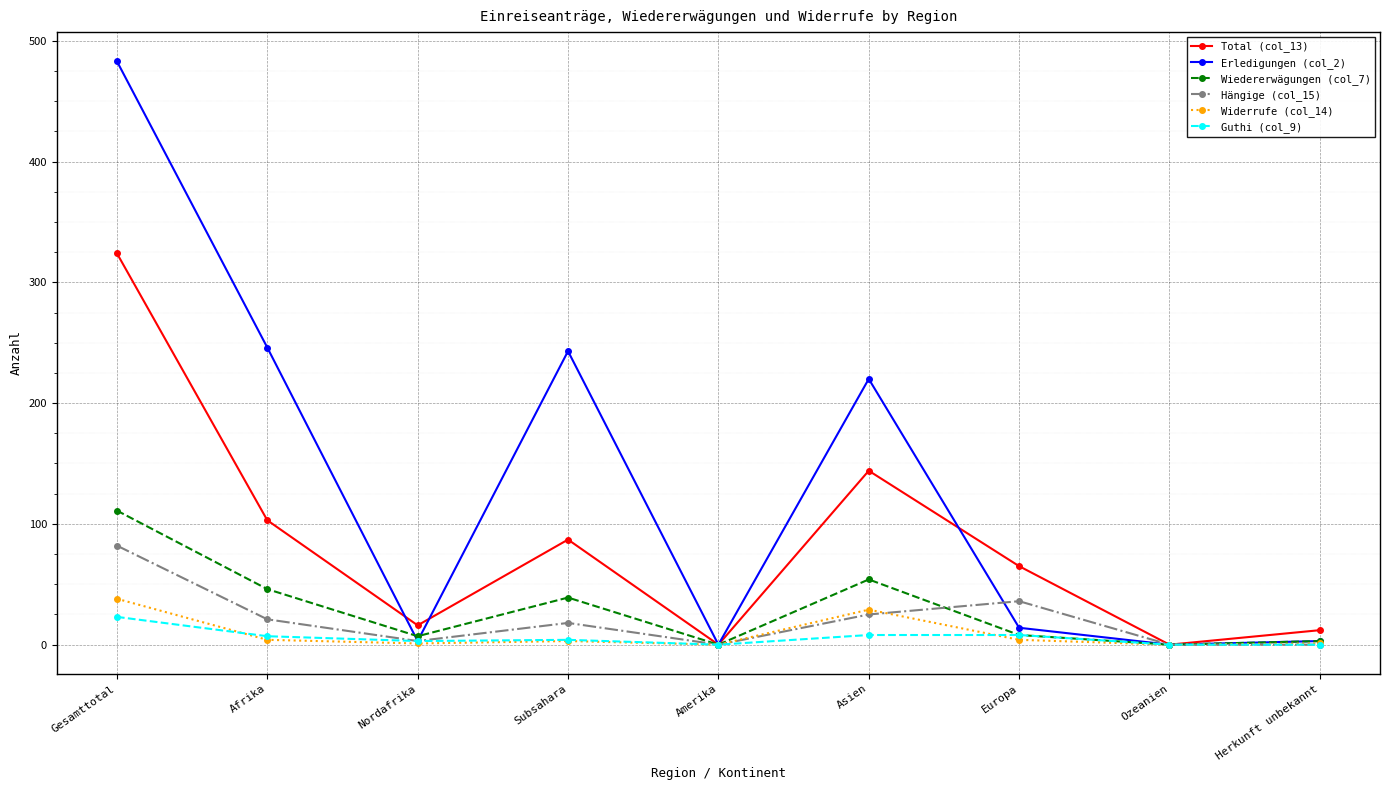

Which series has the largest total across all categories?

Erledigungen (col_2)